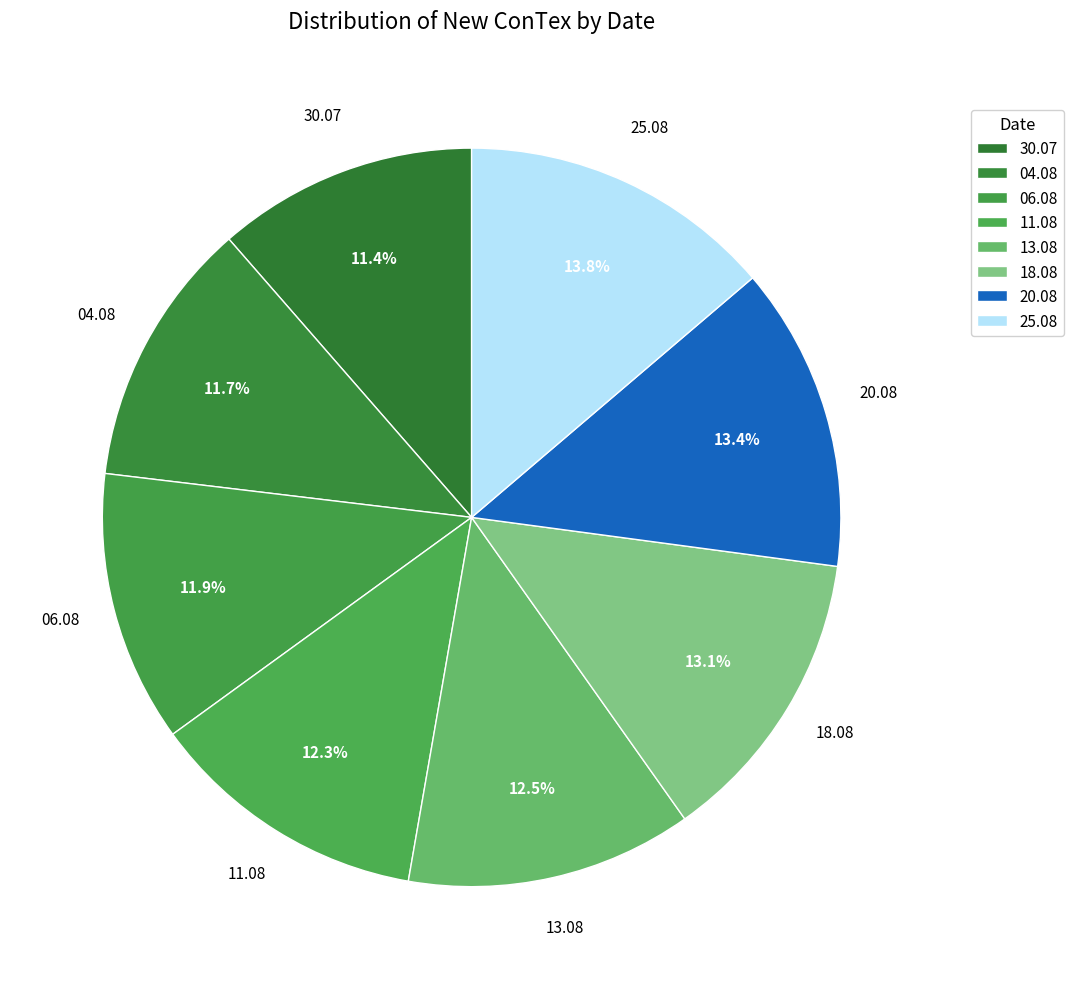

How many slices are in this pie chart?

8